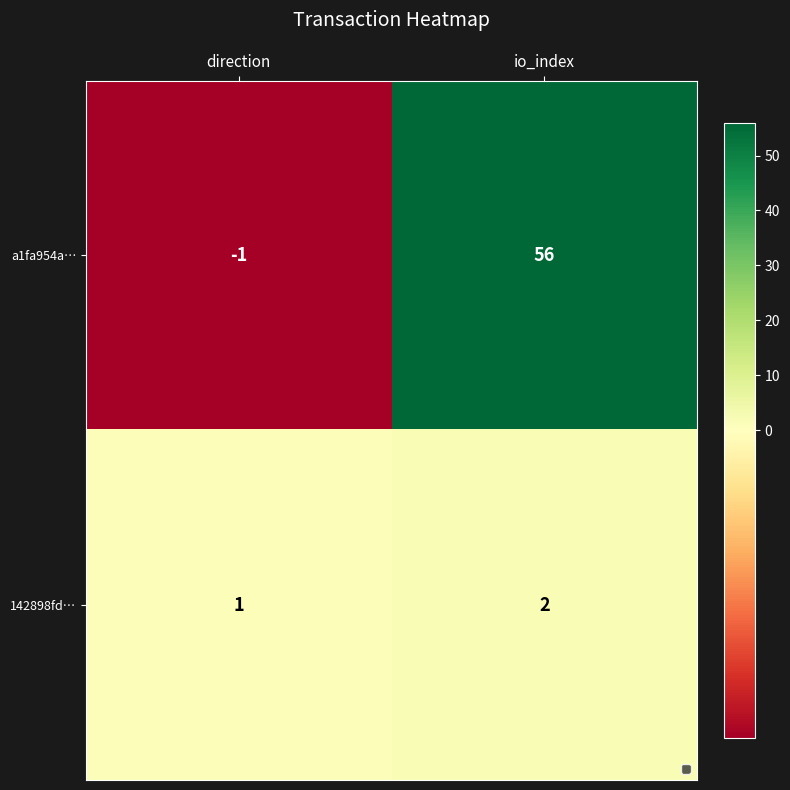

How many data points does each series have?

2